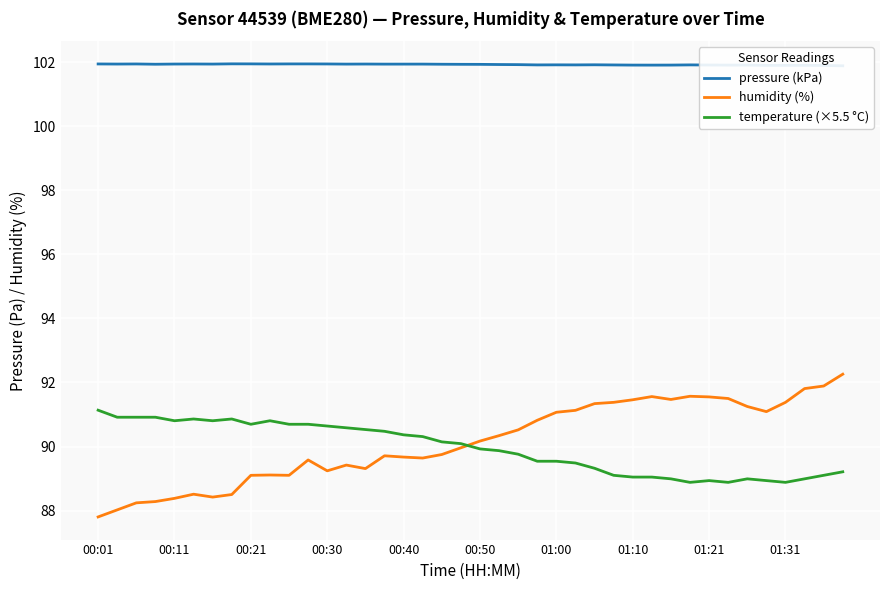

Is it true that temperature (×5.5 °C) equals 89.5 at 01:00?

True